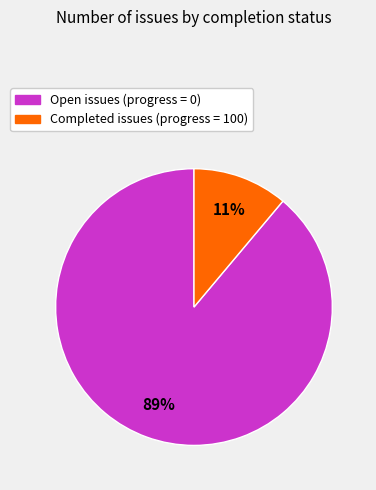

Is there a majority slice in this chart?

Yes